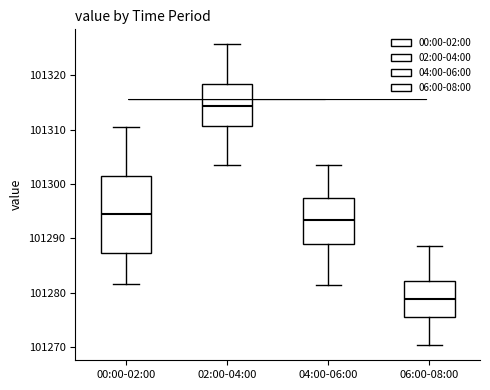

Reading left to right, read every box against the y-axis: the position of its median line, the range the box covers, and the ends of its whiskers. The values are not printed on the chart, so give them approximately, as read against the axis.

00:00-02:00: median 101294, box 101287 to 101301, whiskers 101281 to 101311
02:00-04:00: median 101314, box 101311 to 101318, whiskers 101304 to 101326
04:00-06:00: median 101293, box 101289 to 101297, whiskers 101281 to 101303
06:00-08:00: median 101279, box 101276 to 101282, whiskers 101270 to 101289